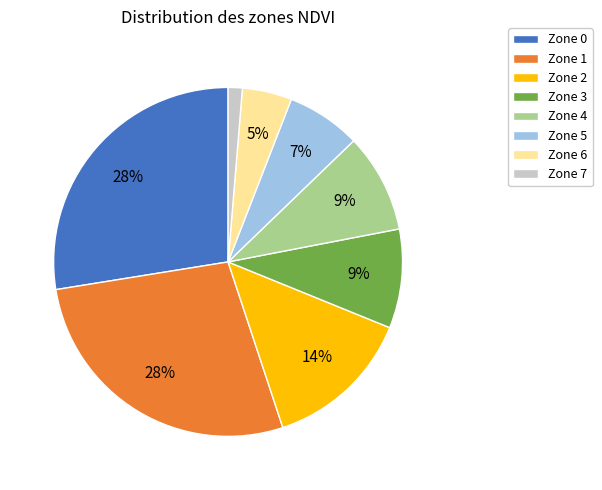

Is the sum of Zone 1 and Zone 0 greater than half?

Yes